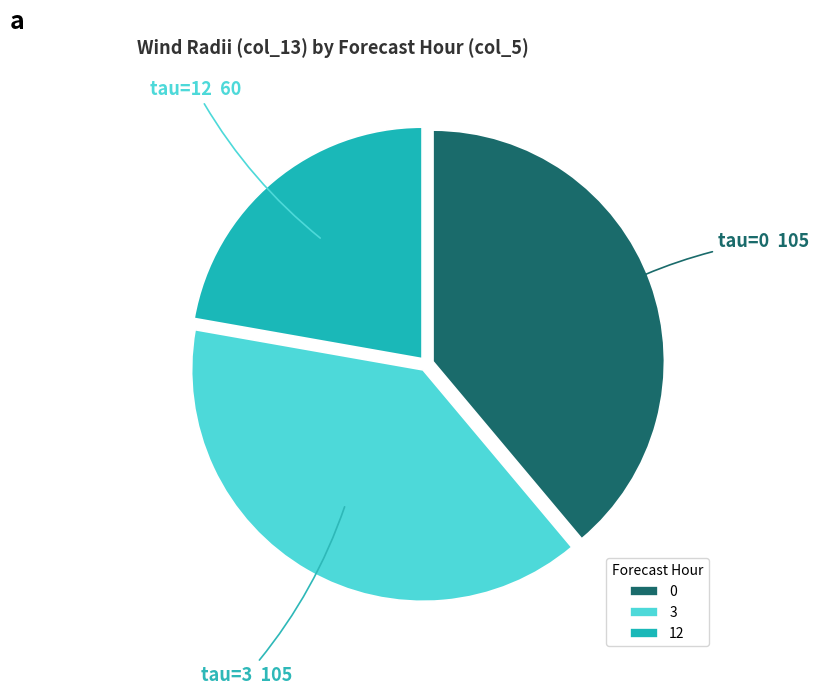

Which slice is the smallest?

12